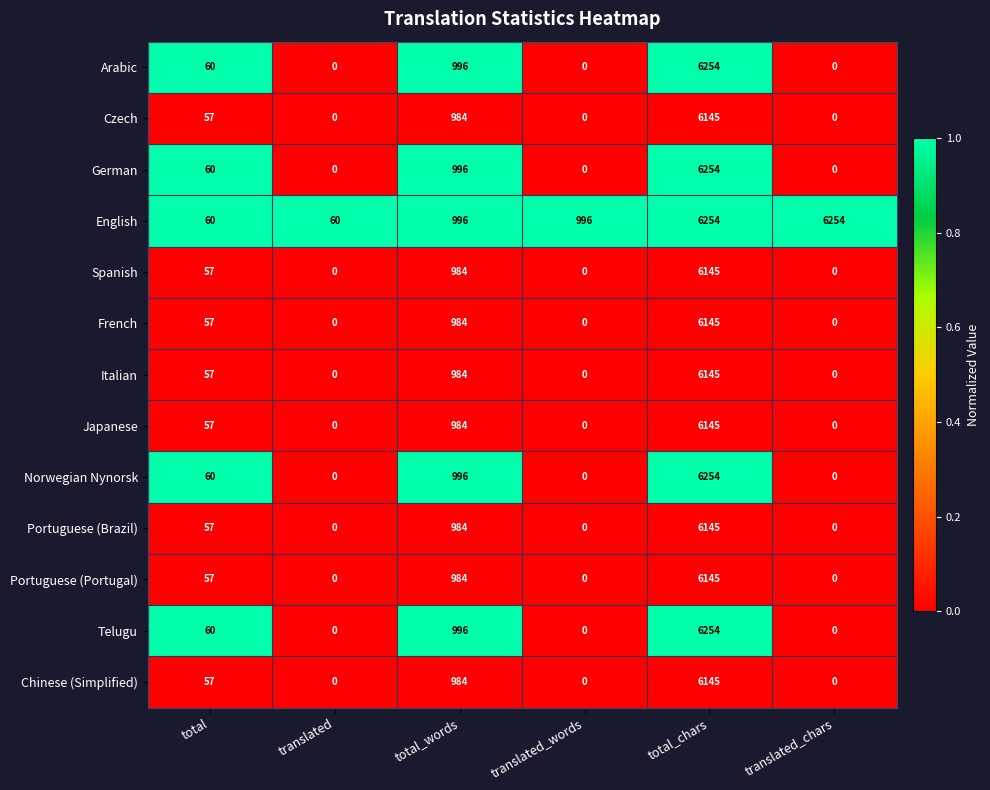

At which category is the sum across all series the highest?

total_chars